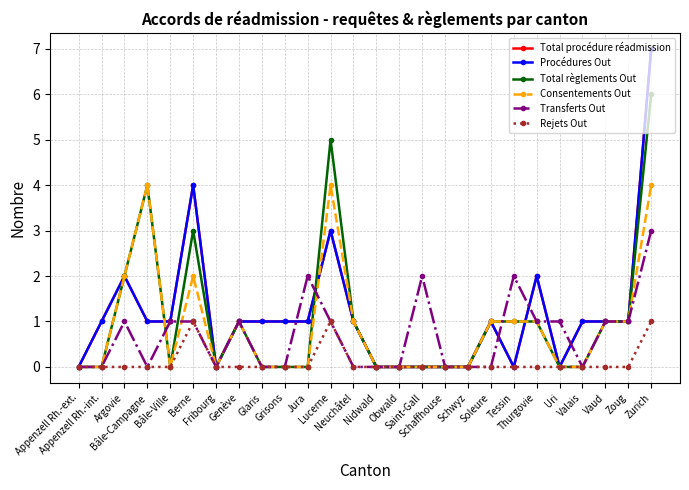

At which category is the sum across all series the highest?

Zurich